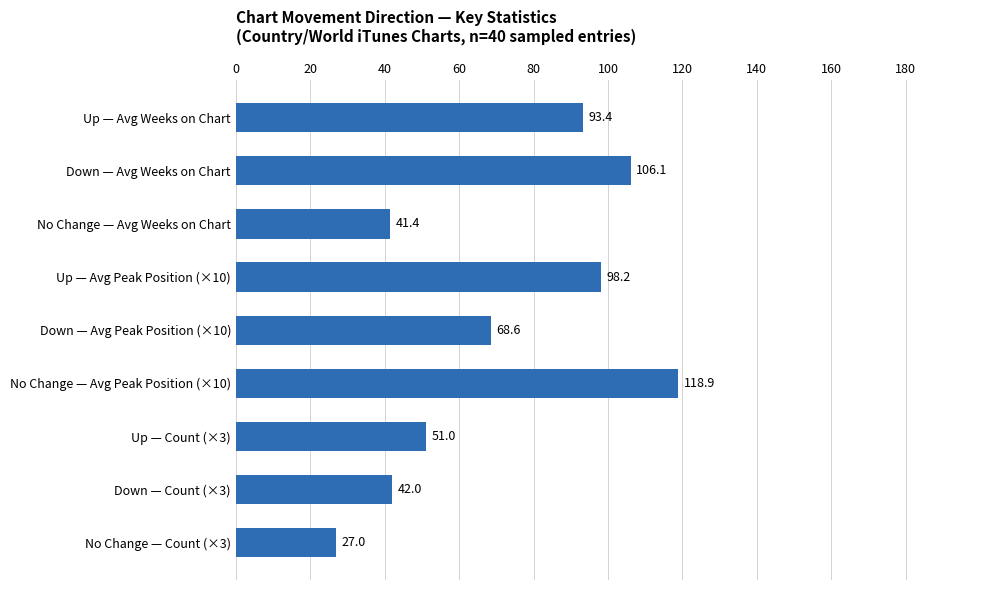

Reading top to bottom, list all the values displayed in this chart.

Up — Avg Weeks on Chart=93.4	Down — Avg Weeks on Chart=106.1	No Change — Avg Weeks on Chart=41.4	Up — Avg Peak Position (×10)=98.2	Down — Avg Peak Position (×10)=68.6	No Change — Avg Peak Position (×10)=118.9	Up — Count (×3)=51.0	Down — Count (×3)=42.0	No Change — Count (×3)=27.0